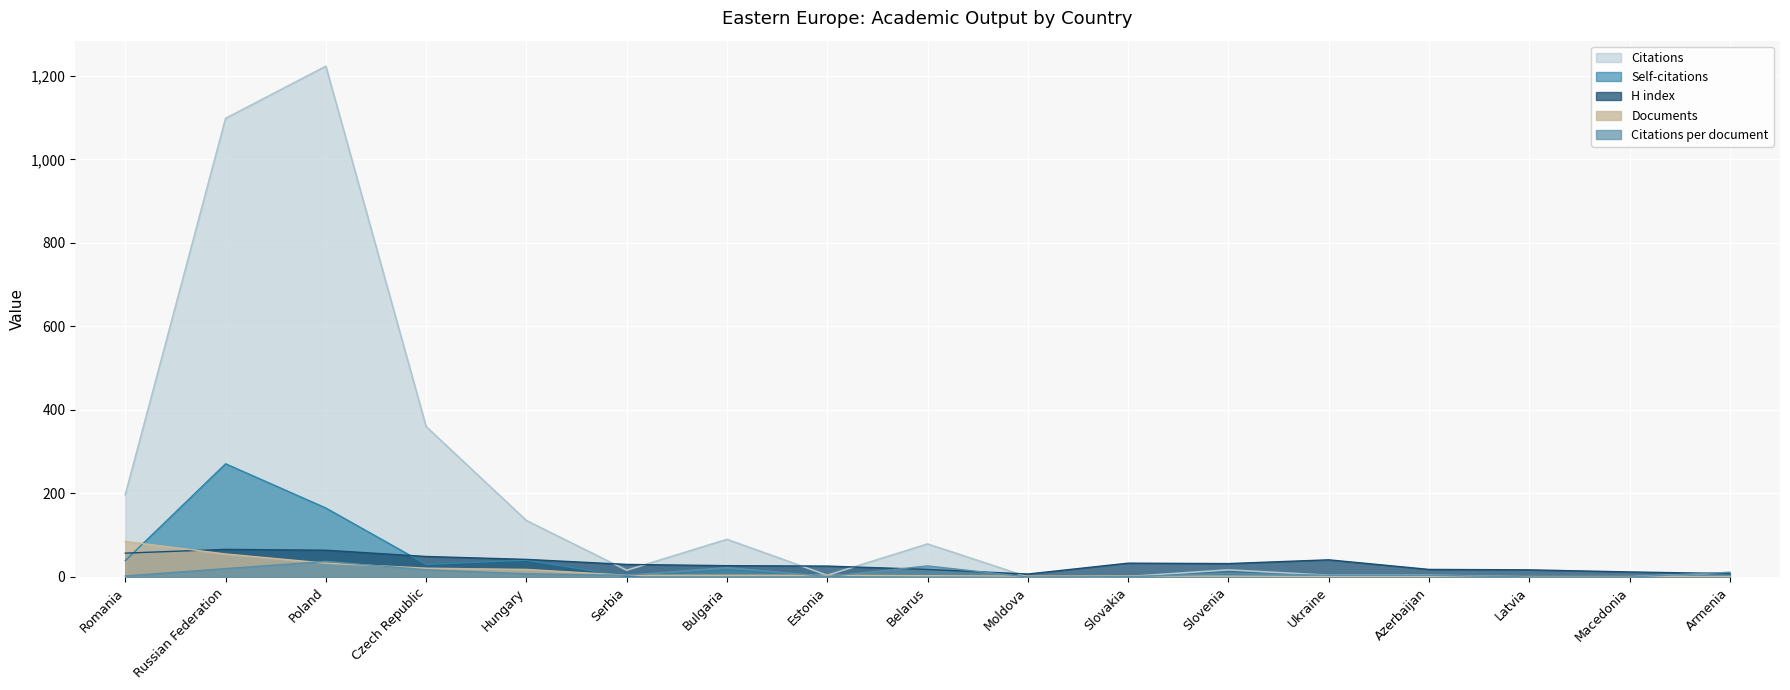

At which label does Self-citations reach its minimum?

Moldova